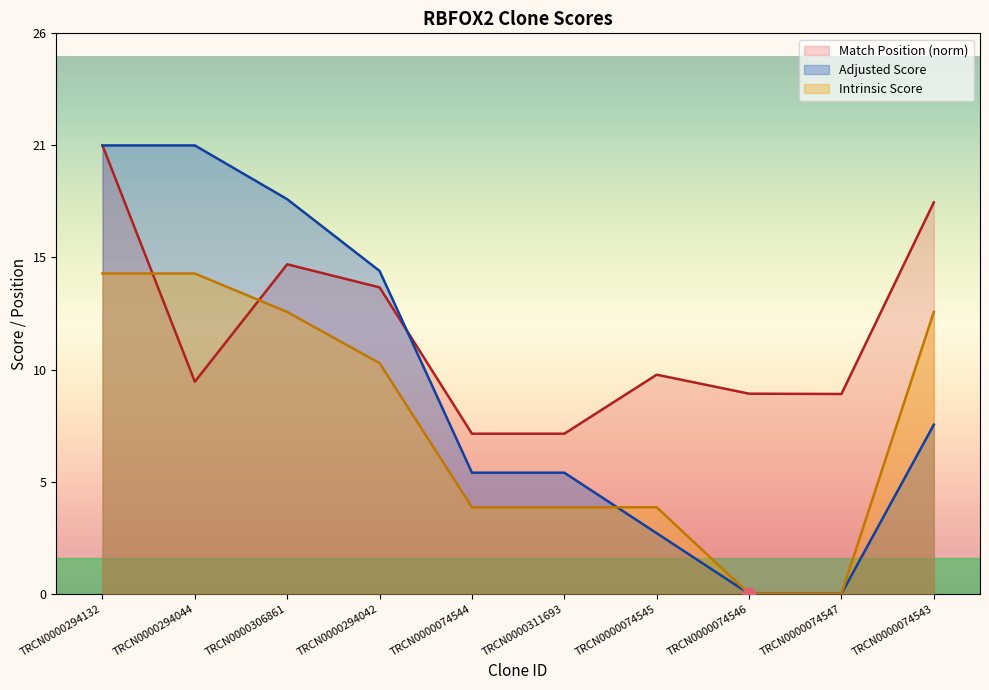

Which series has the largest Y range (max minus min)?

Adjusted Score